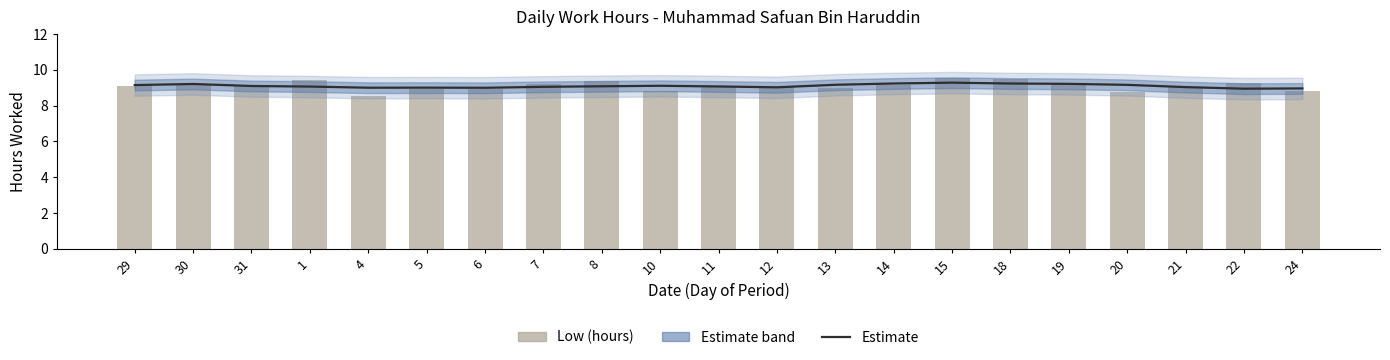

Which series has the largest total across all categories?

Low (hours)